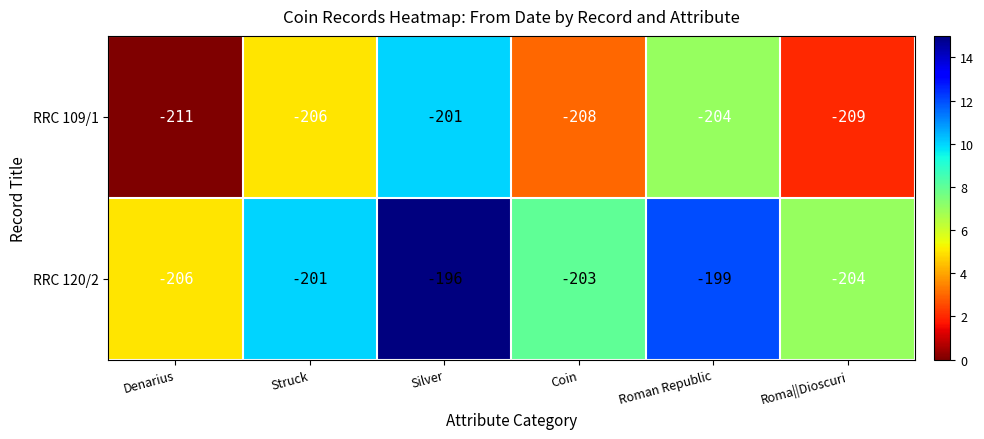

How many RRC 120/2 values are between -204 and -199?

4